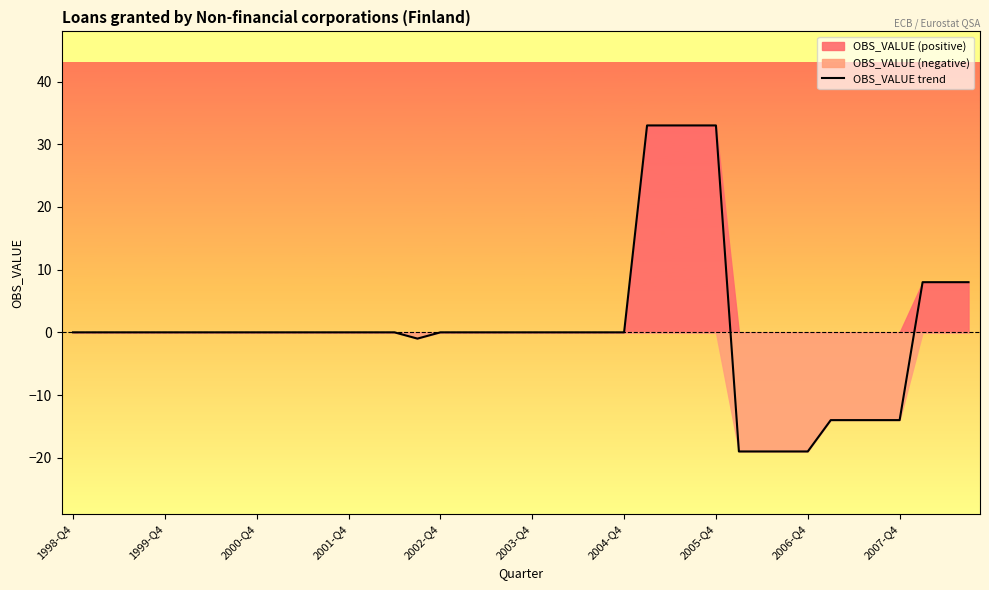

Is it true that OBS_VALUE trend equals 24 at 2000-Q4?

False